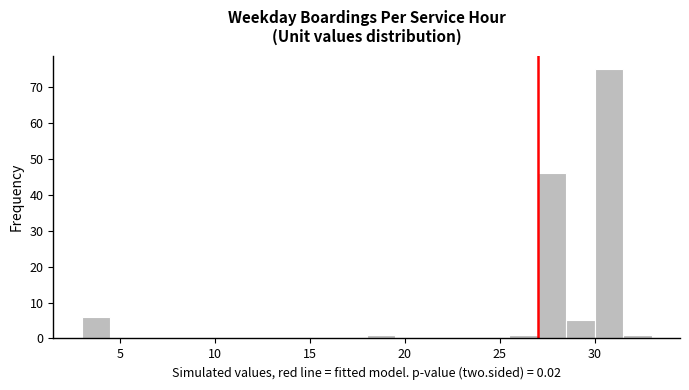

Around what value on the x-axis is the tallest bar? Give the approximate position of its centre, as read against the axis.

31.0